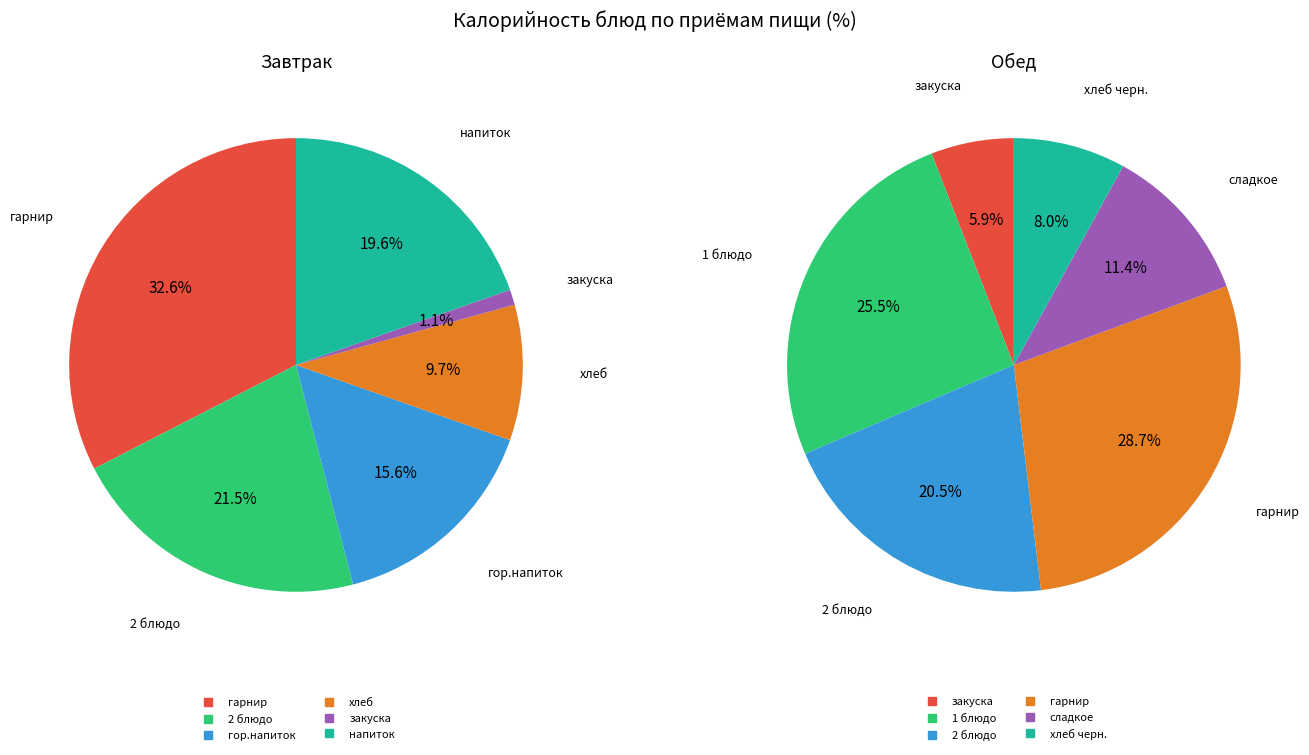

What percentage is the 3 slice, to the nearest percent?

10%